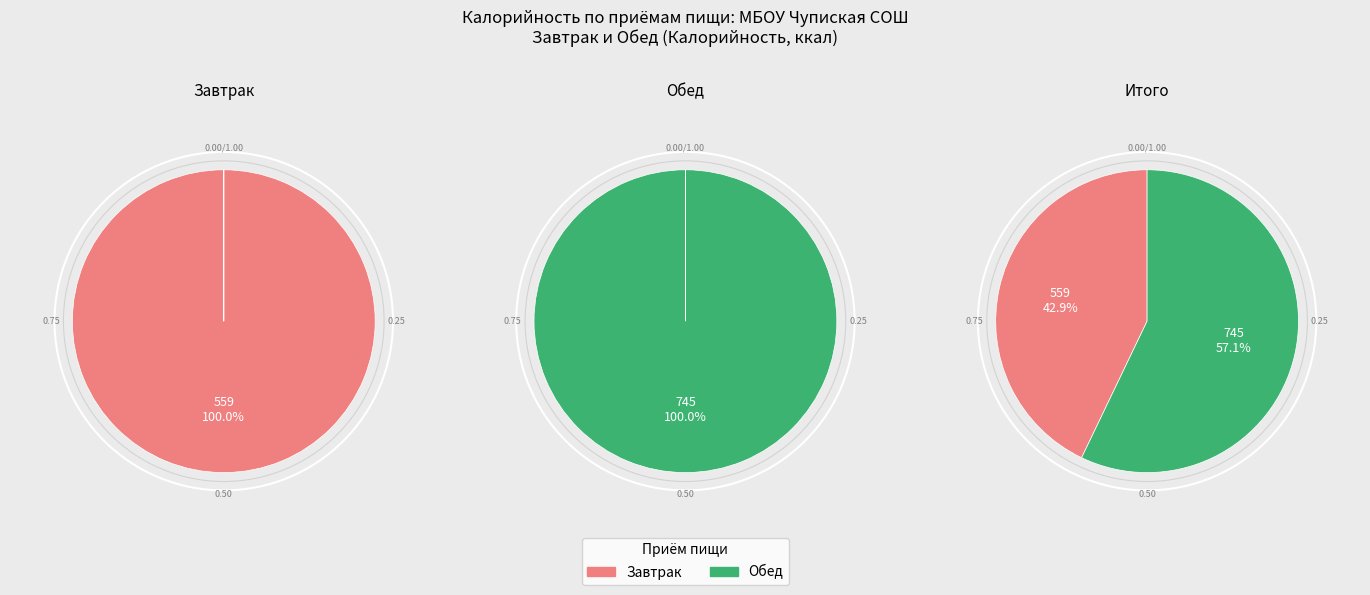

Is it true that каша перловая рассыпчатая is 28% of the pie?

False